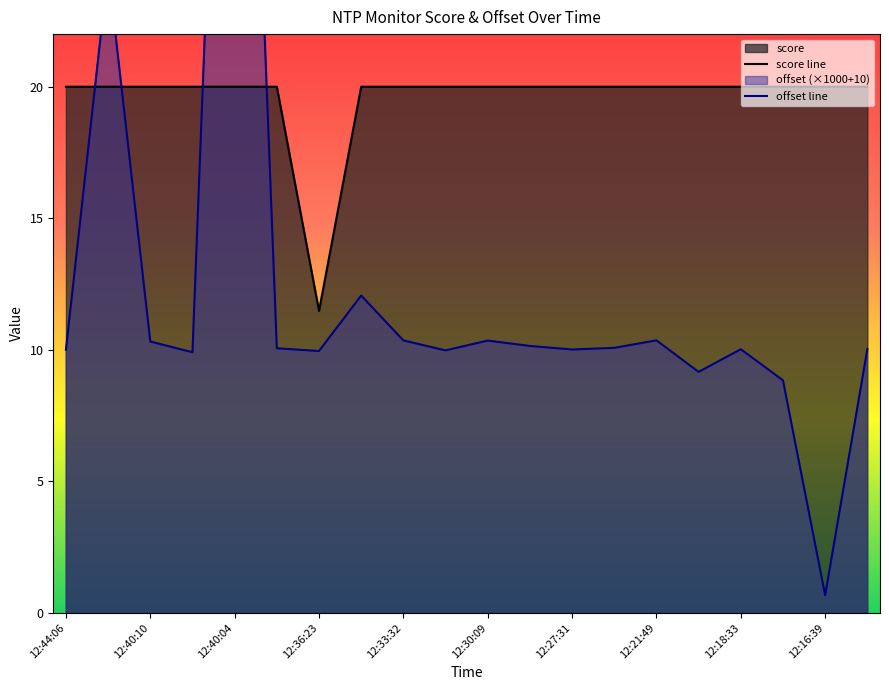

Which category has the lowest value in the score line series?

12:36:23